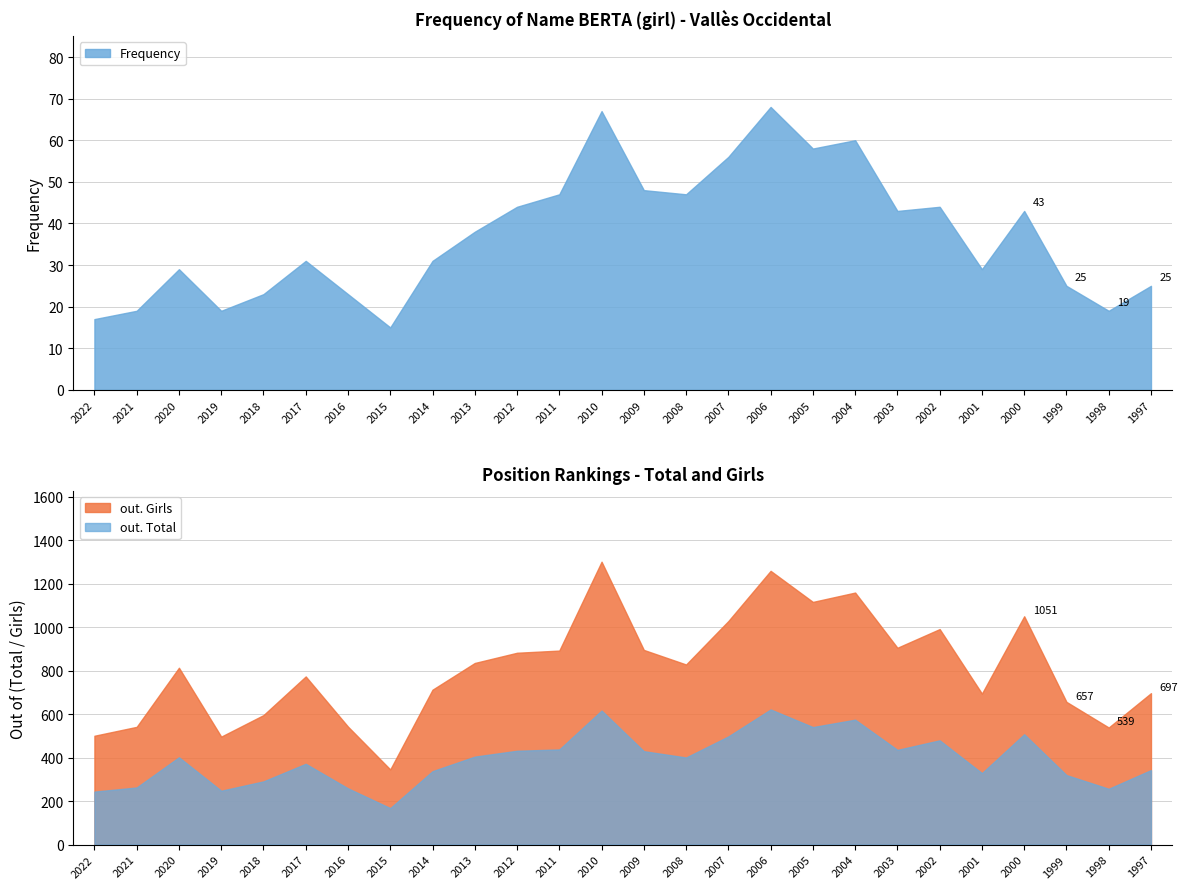

What is the minimum value shown in the chart?

15